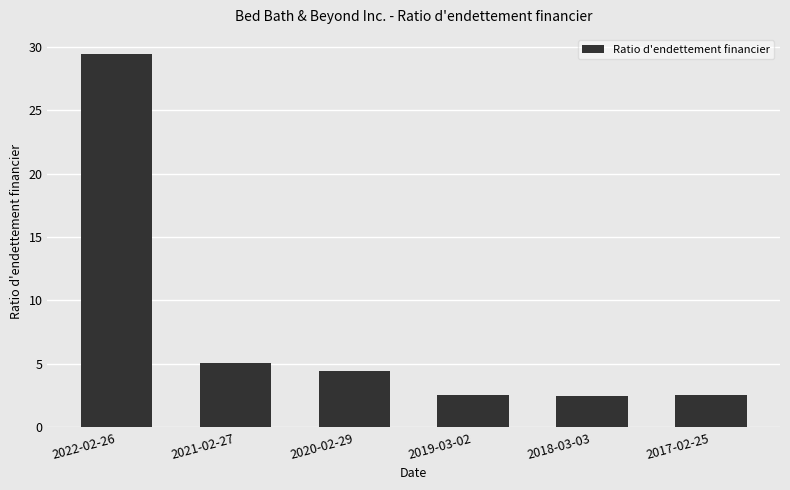

What is the minimum value shown in the chart?

2.4